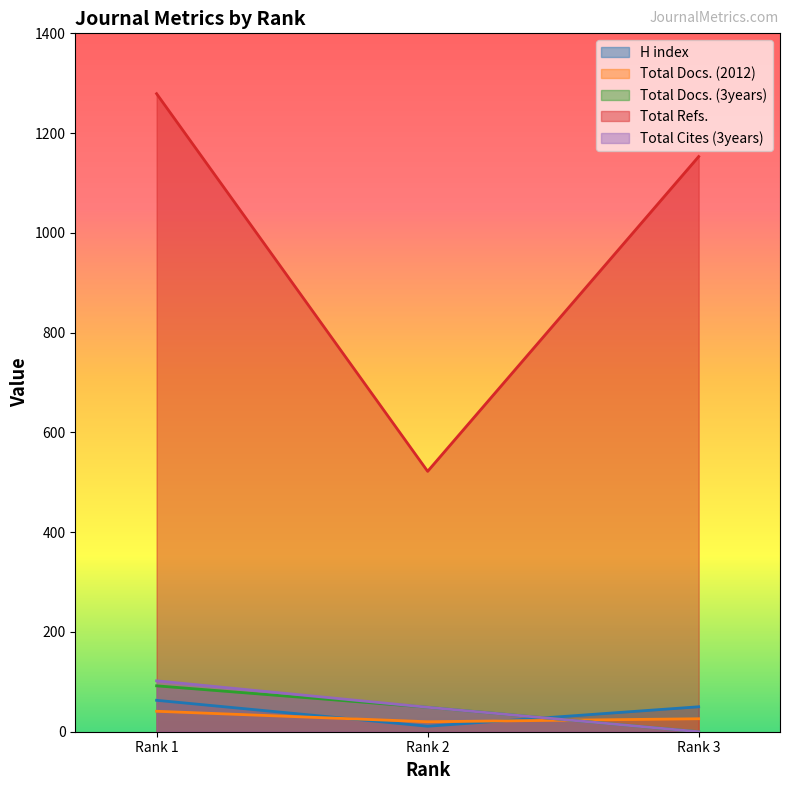

How many lines are shown in the chart?

5